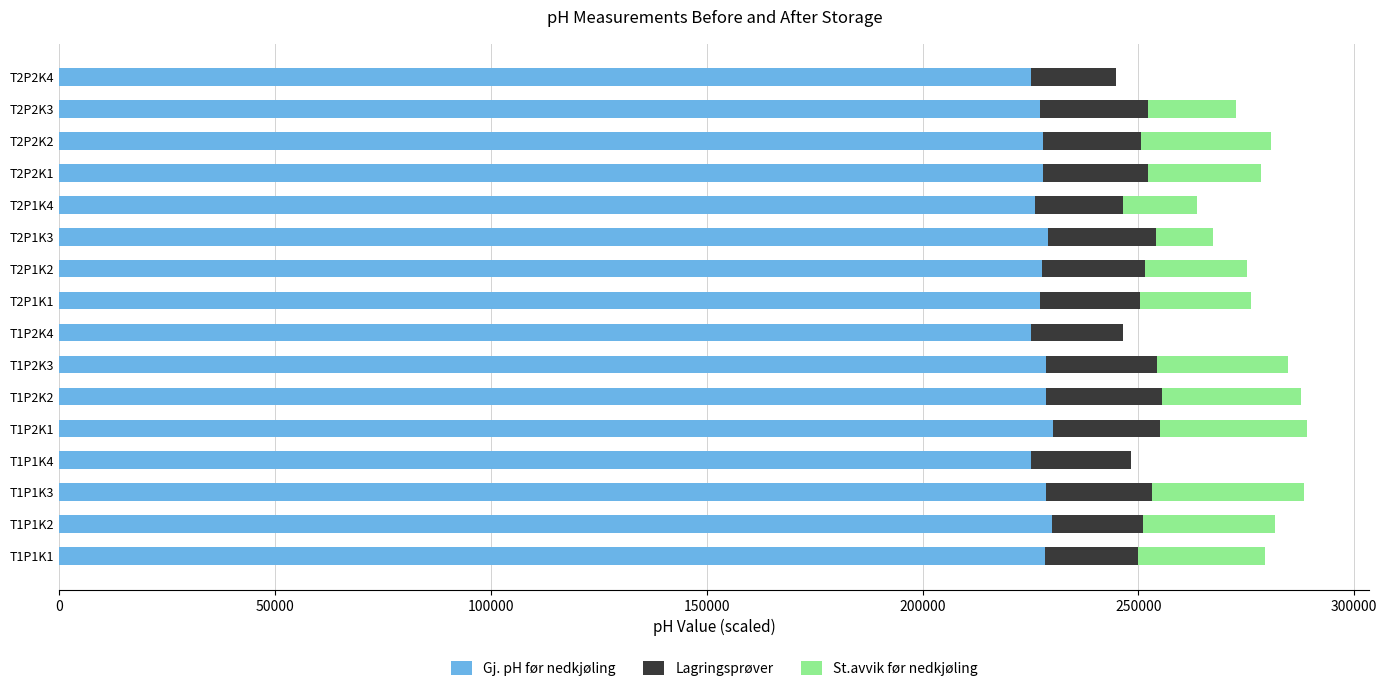

What is the sum of the Gj. pH før nedkjøling values at T2P2K4 and T1P1K2?

455000.0